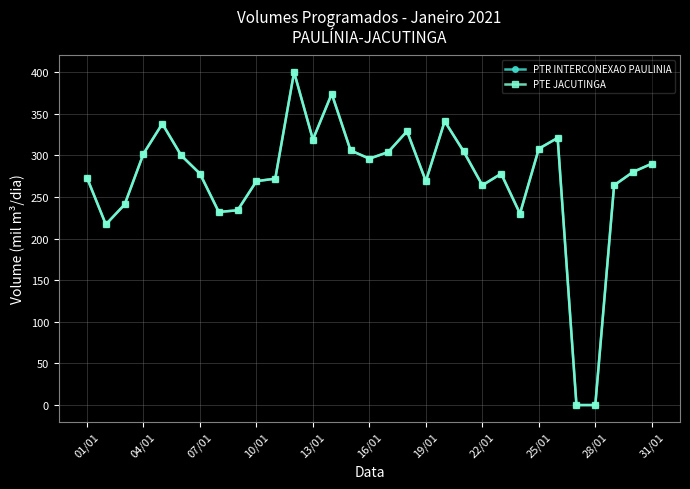

What are all the series names shown in the legend?

PTR INTERCONEXAO PAULINIA, PTE JACUTINGA